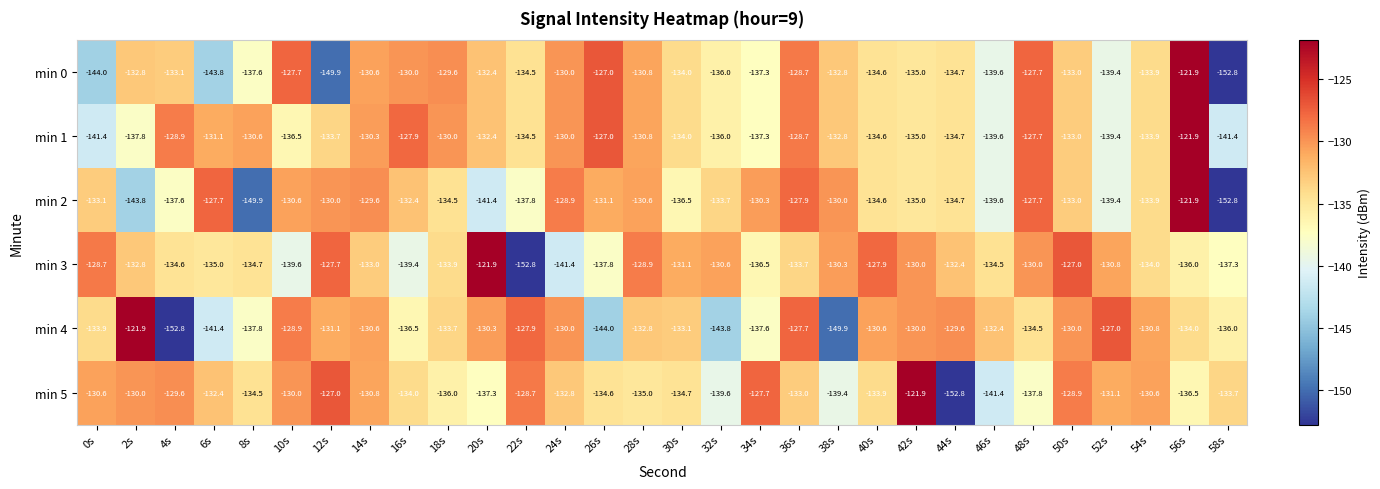

Read the min 1 value at 20s.

-132.4